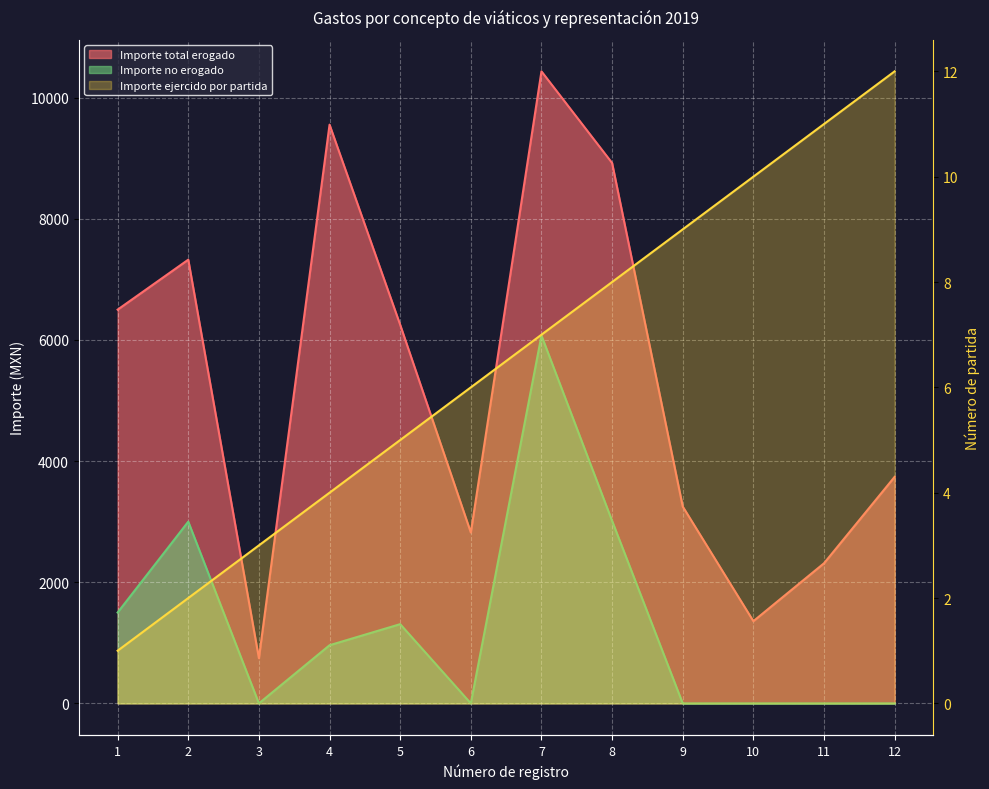

What is the difference between the second highest and second lowest values in the Importe no erogado series?

3013.5